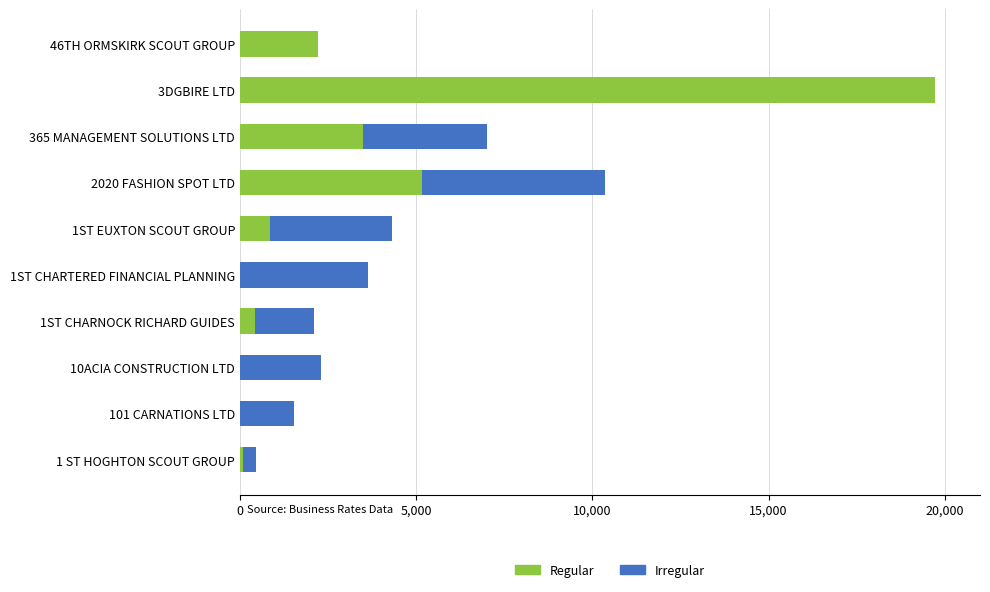

Which has a higher value, 365 MANAGEMENT SOLUTIONS LTD or 46TH ORMSKIRK SCOUT GROUP?

365 MANAGEMENT SOLUTIONS LTD